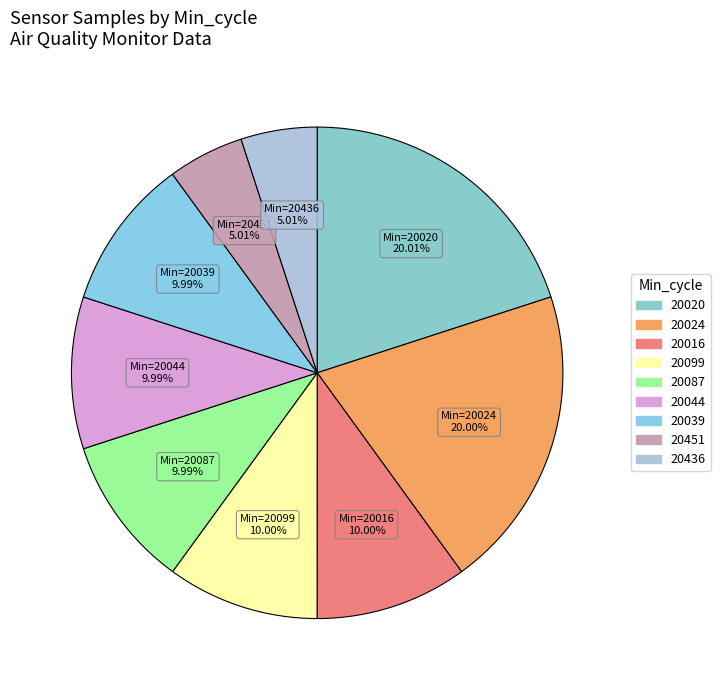

Count the number of slices in the pie.

9